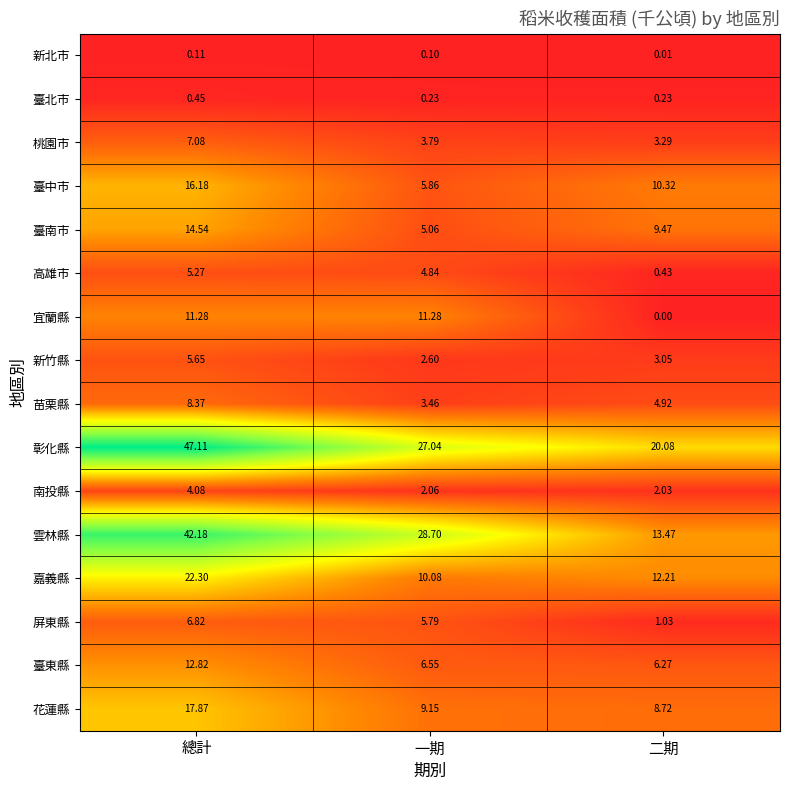

What is the spread (max minus min) of values at 總計?

47.0